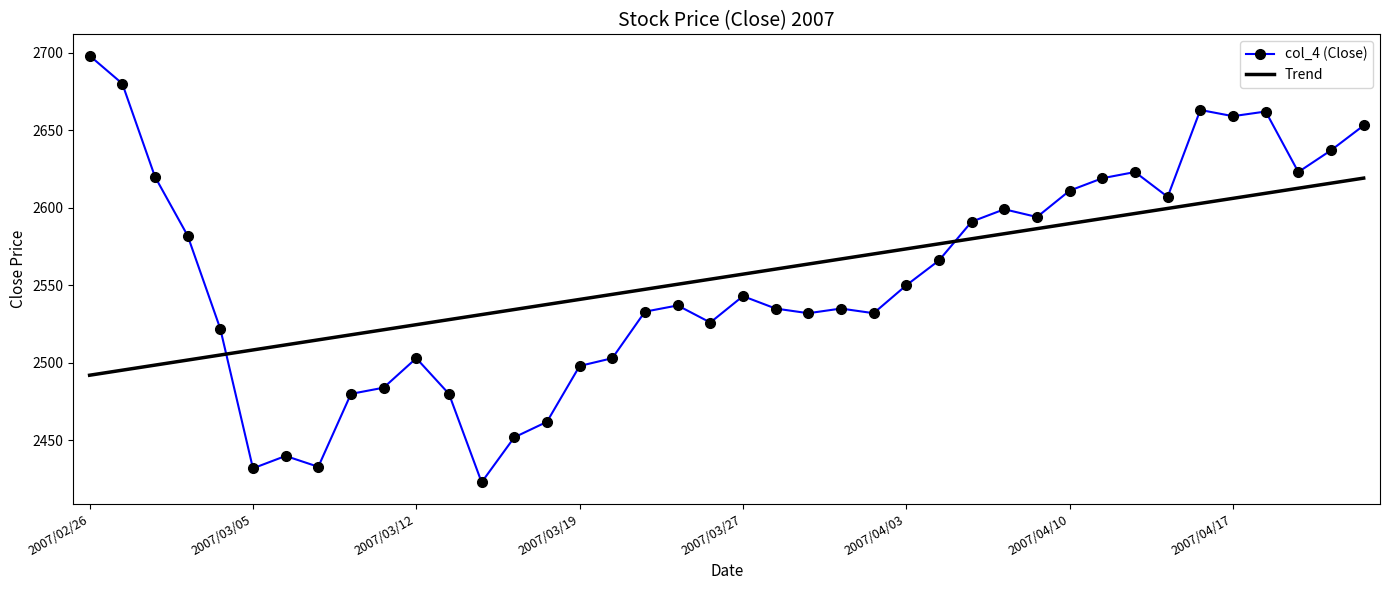

What is the difference between the maximum and minimum values in the col_4 (Close) series?

275.0